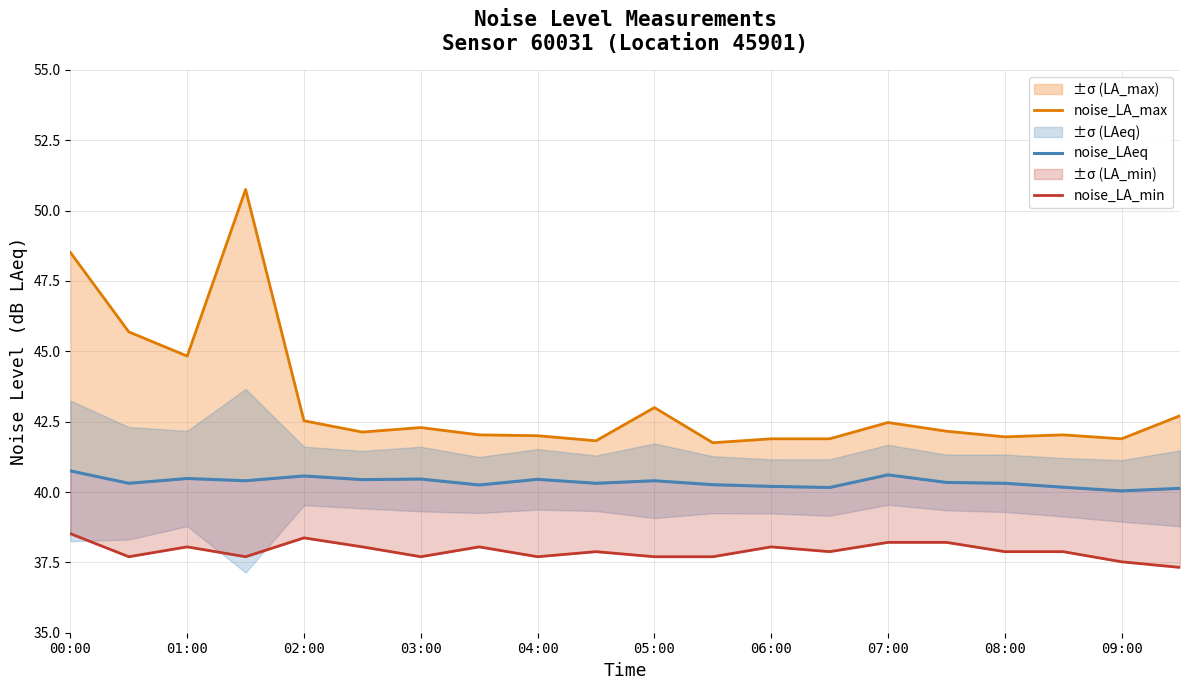

Is this an area chart (filled region under the line)?

No